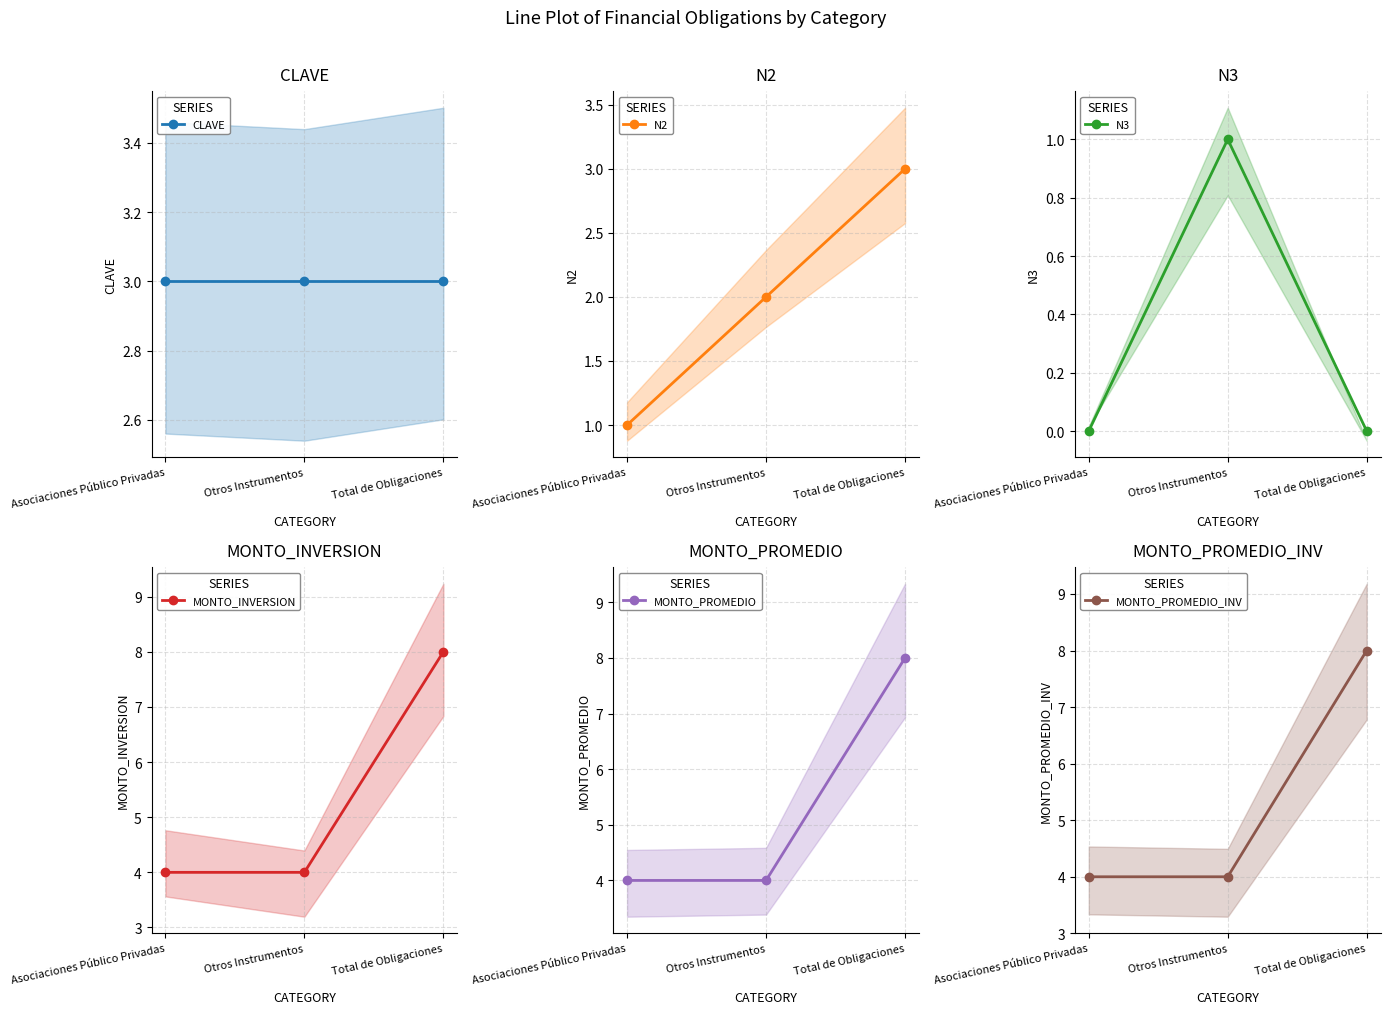

How many distinct data groups are displayed?

6